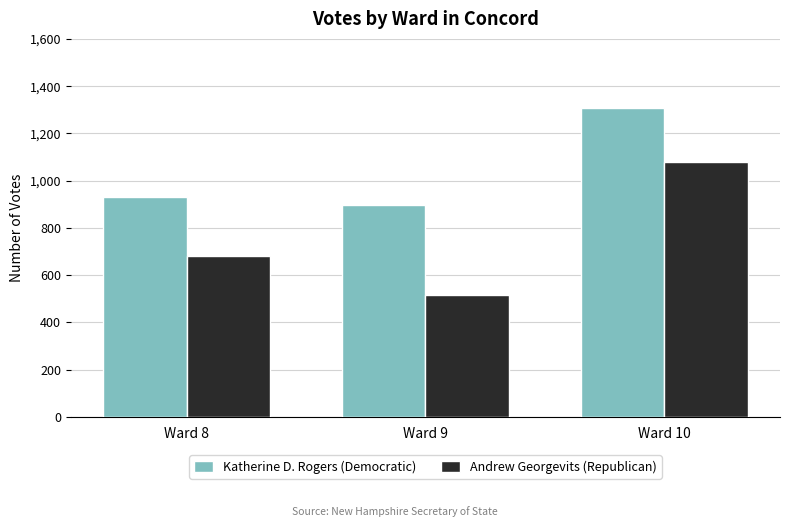

The value of Katherine D. Rogers (Democratic) at Ward 8 is 472. True or false?

False